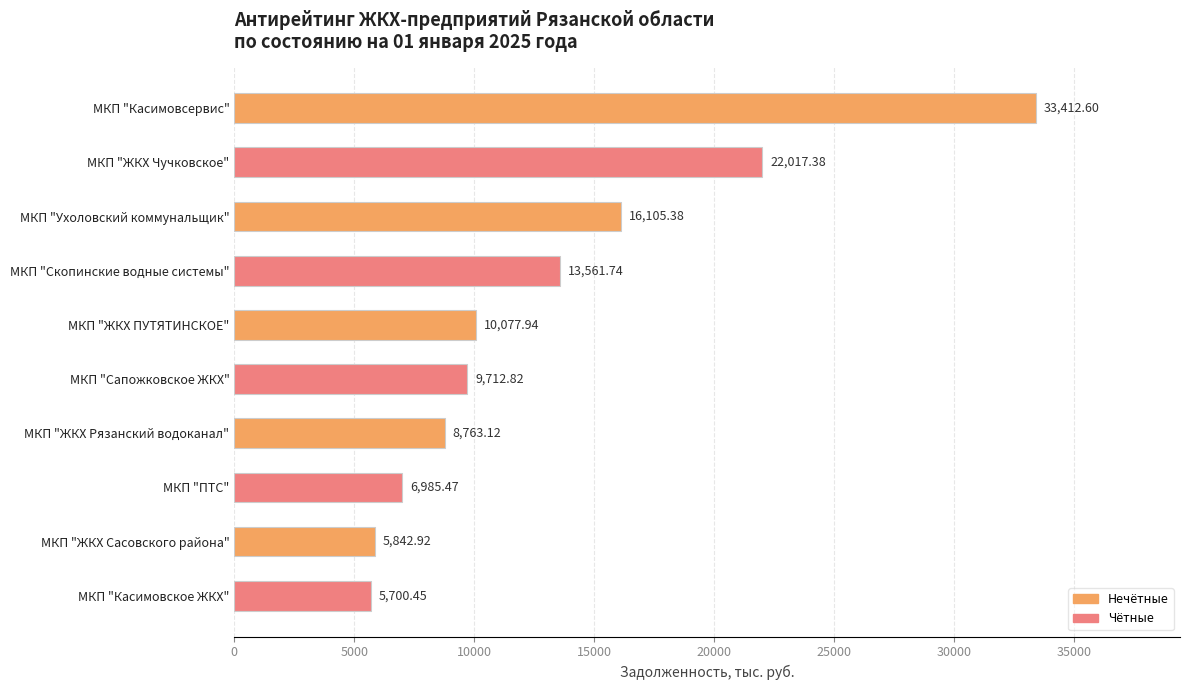

List the labels in order of value, largest first.

МКП "Касимовсервис", МКП "ЖКХ Чучковское", МКП "Ухоловский коммунальщик", МКП "Скопинские водные системы", МКП "ЖКХ ПУТЯТИНСКОЕ", МКП "Сапожковское ЖКХ", МКП "ЖКХ Рязанский водоканал", МКП "ПТС", МКП "ЖКХ Сасовского района", МКП "Касимовское ЖКХ"